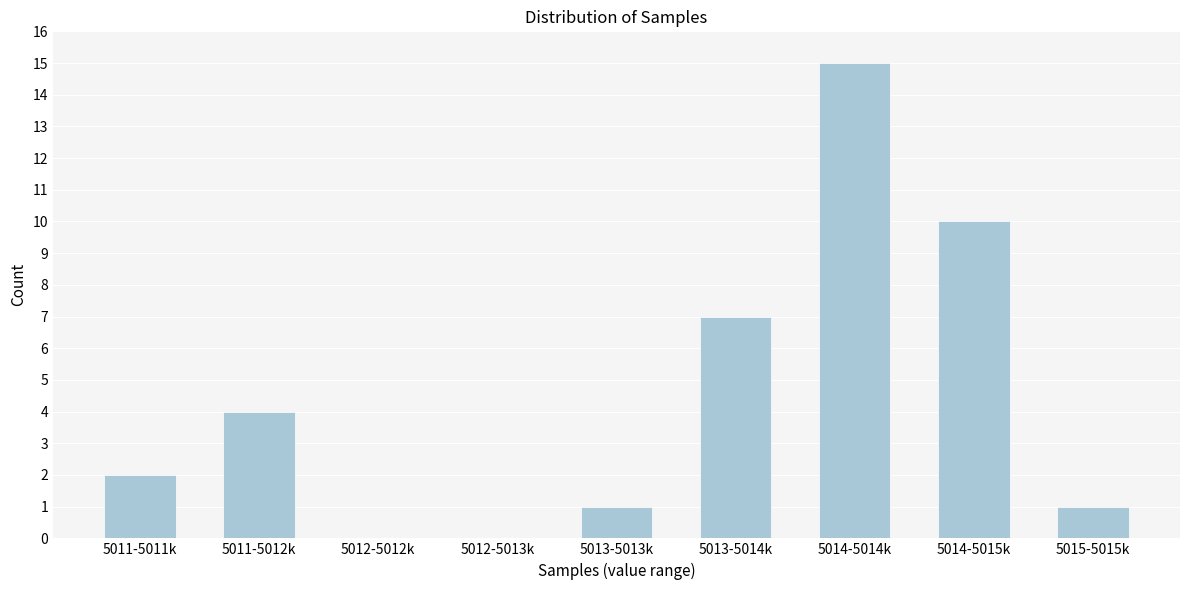

Reading left to right, extract all data points from this chart.

5011-5011k=2	5011-5012k=4	5012-5012k=0	5012-5013k=0	5013-5013k=1	5013-5014k=7	5014-5014k=15	5014-5015k=10	5015-5015k=1